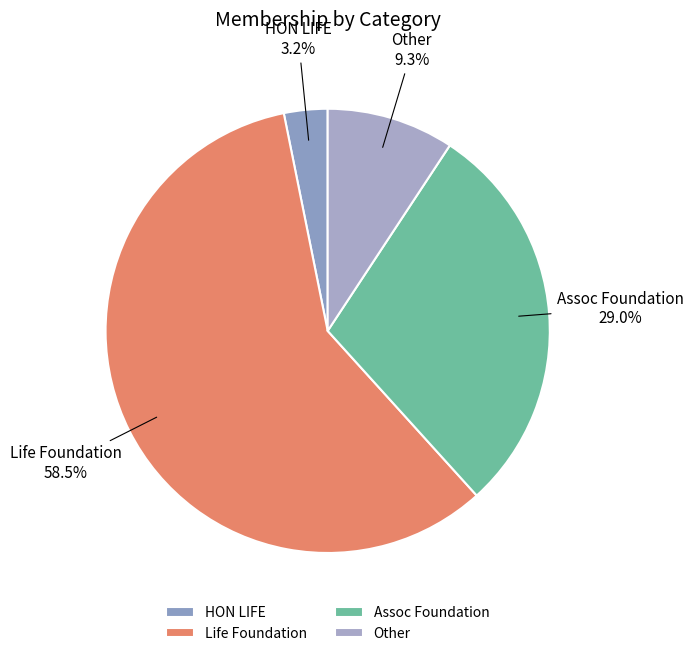

Which slice represents more than half of the pie?

Life Foundation